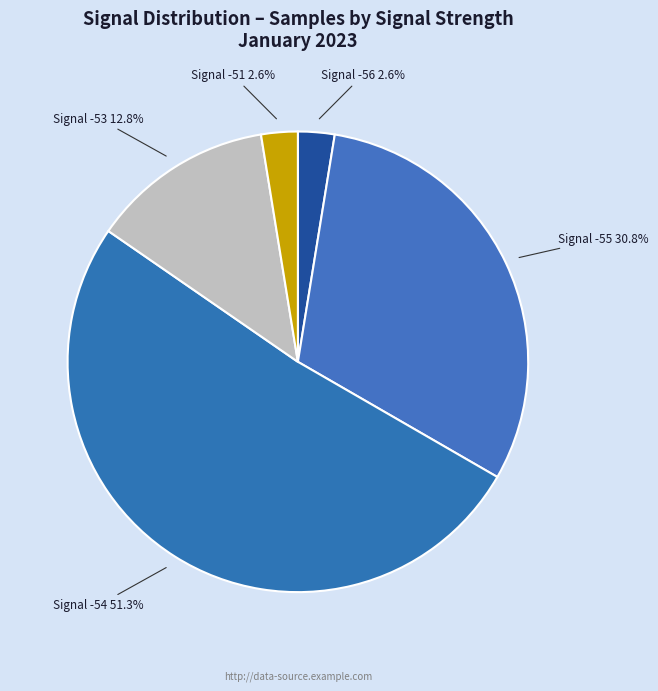

Combined, what portion of the pie is Signal -55 and Signal -53?

43.6%